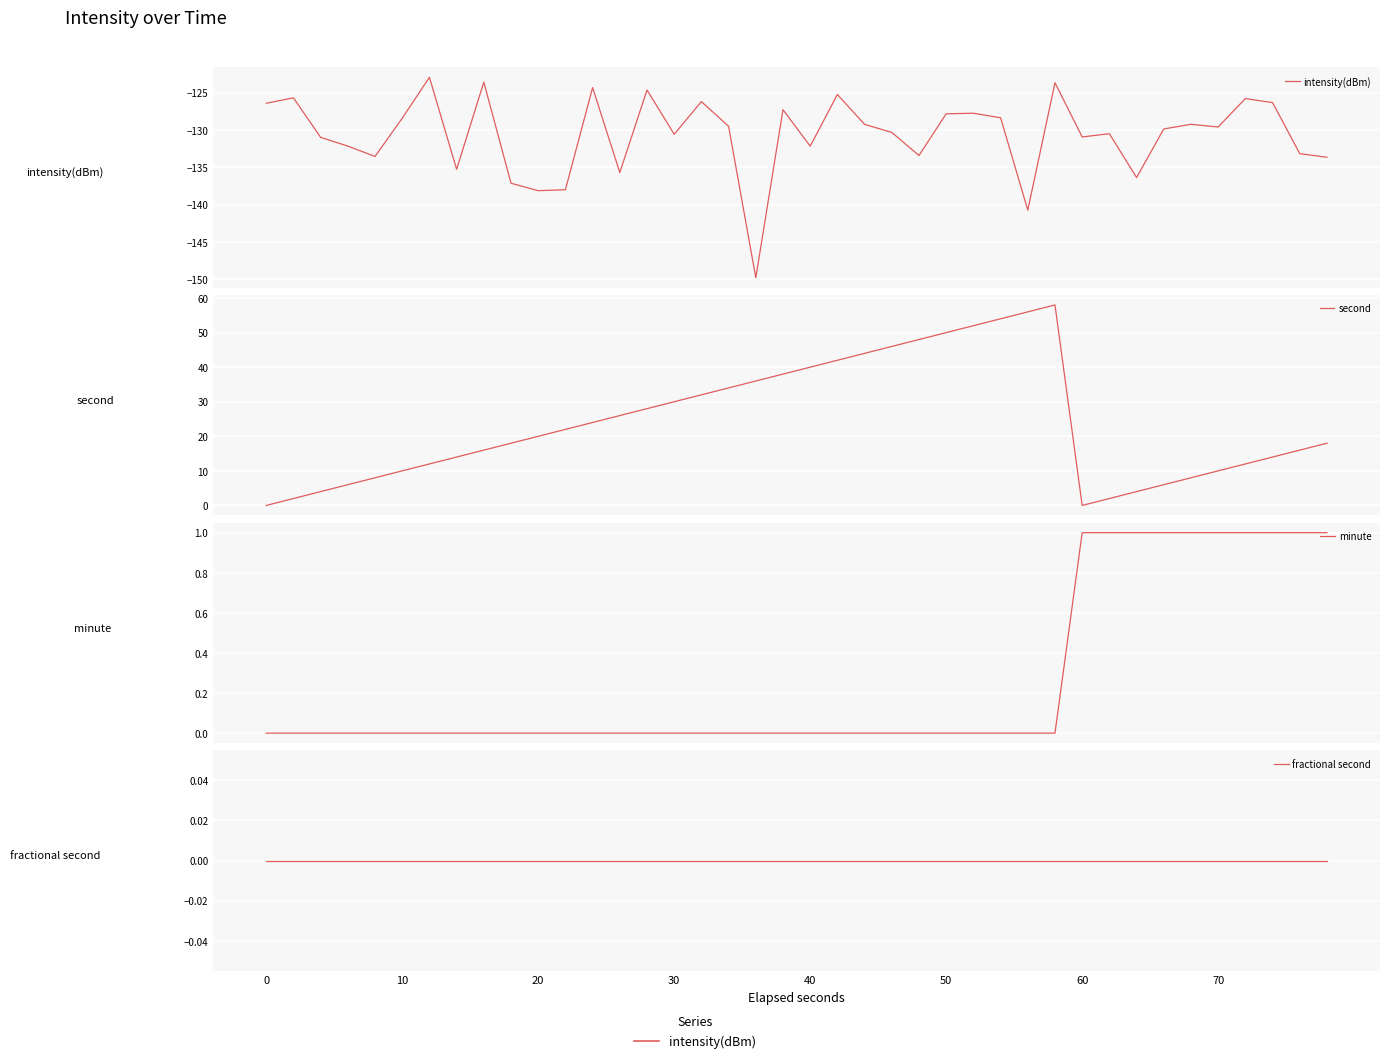

How many distinct data groups are displayed?

4